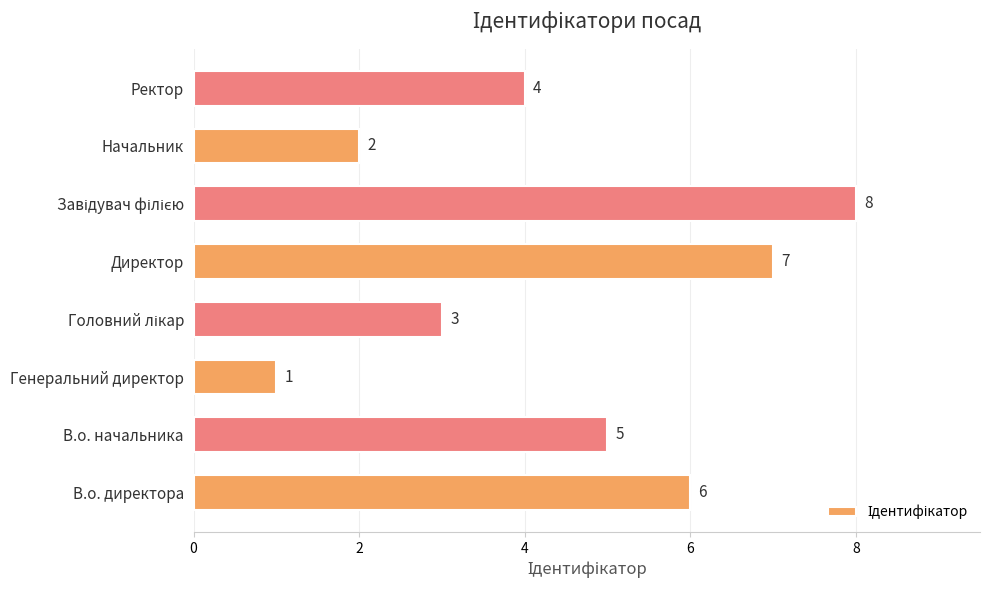

Which has a higher value, Ректор or Директор?

Директор